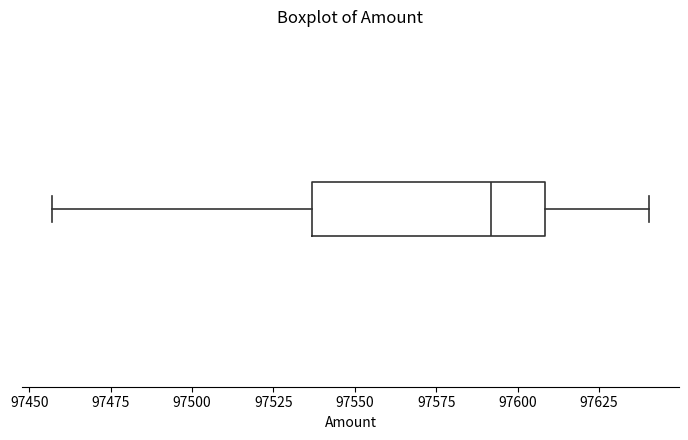

Transcribe this box plot: give where the median line is, the range the box spans, and where the two whiskers end, as read against the x-axis. The values are not printed on the chart, so give them approximately, as read against the axis.

median 97590, box 97535 to 97610, whiskers 97455 to 97640